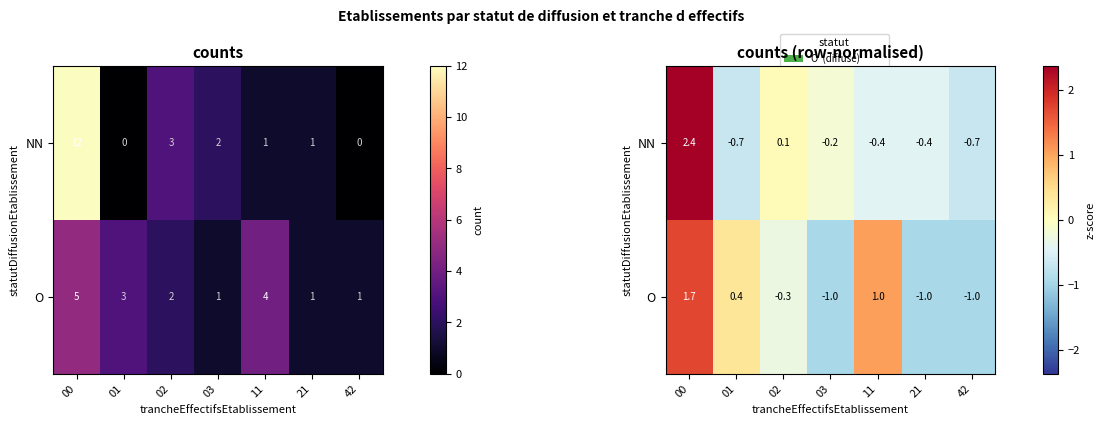

At which label is O closest to 0?

02